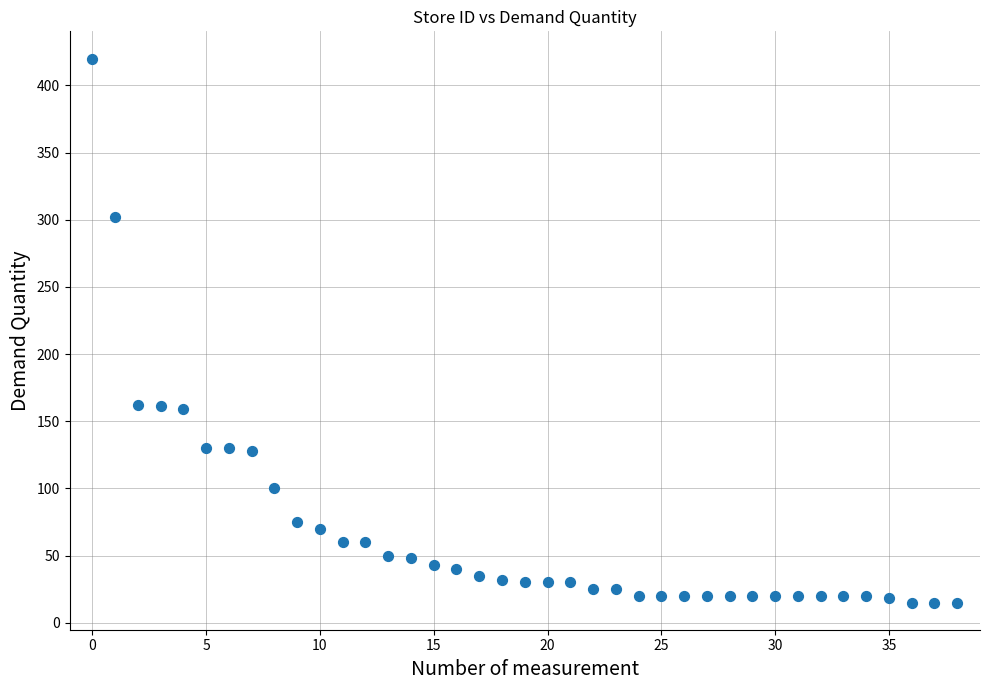

What is the range of Y values (max minus min)?

405